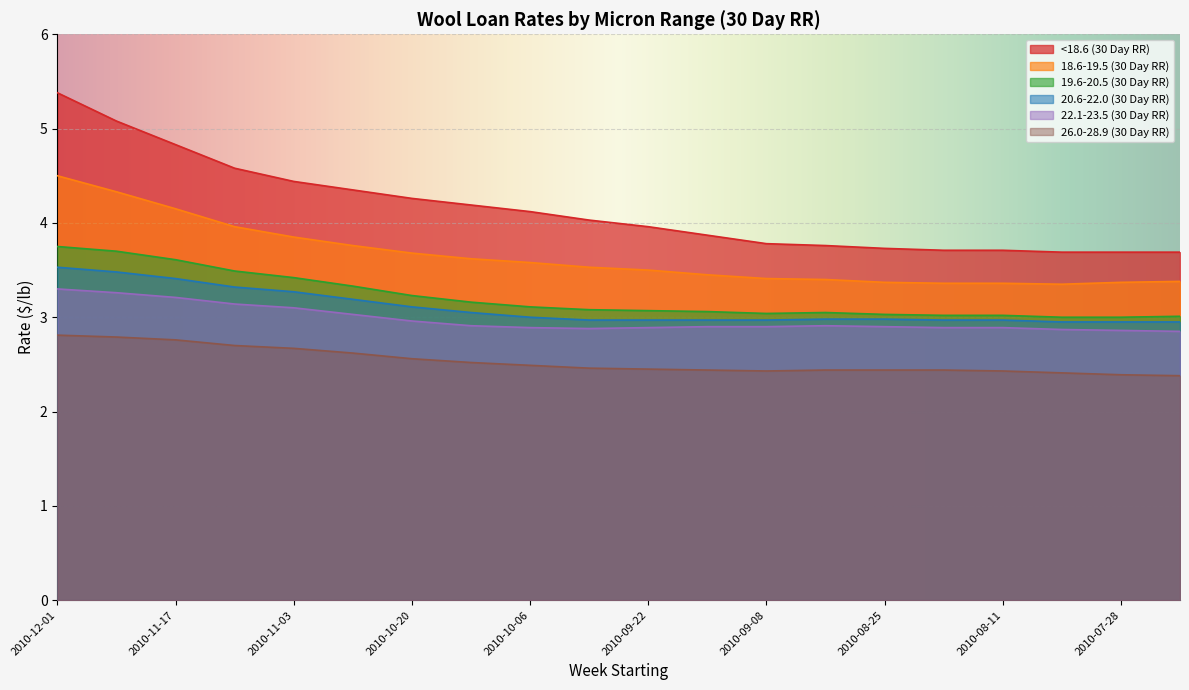

Rank the series by their maximum value, from highest to lowest.

<18.6 (30 Day RR), 18.6-19.5 (30 Day RR), 19.6-20.5 (30 Day RR), 20.6-22.0 (30 Day RR), 22.1-23.5 (30 Day RR), 26.0-28.9 (30 Day RR)